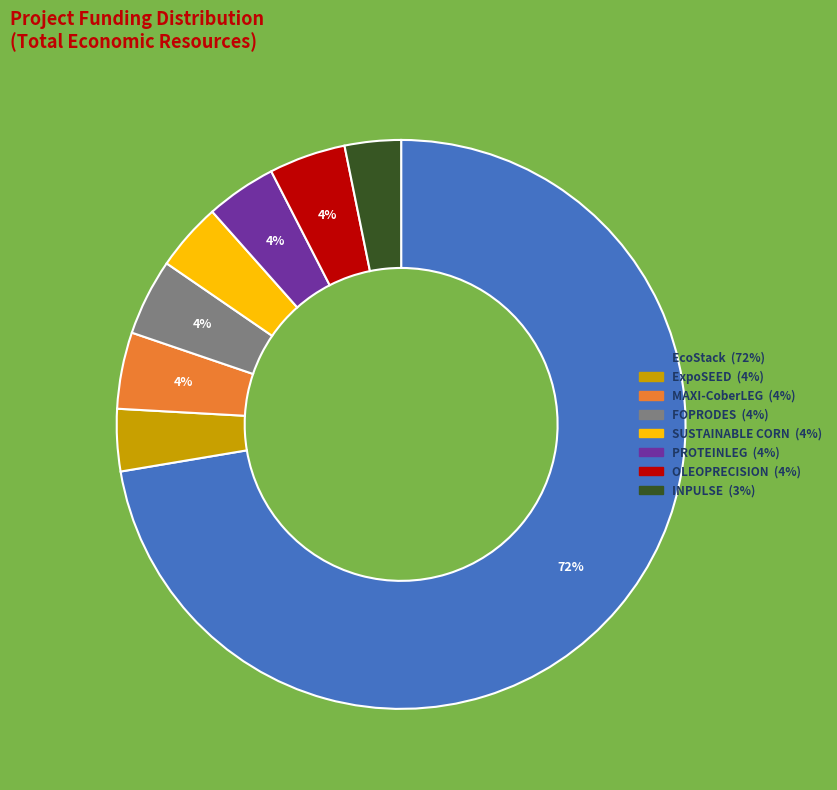

What percentage is the MAXI-CoberLEG slice, to the nearest percent?

4%